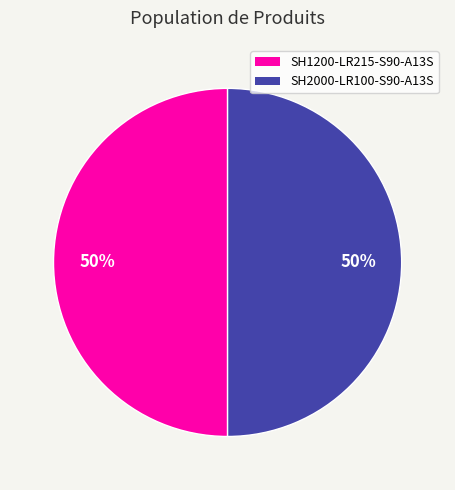

To the nearest percent, what is the combined percentage of SH2000-LR100-S90-A13S and SH1200-LR215-S90-A13S?

100%